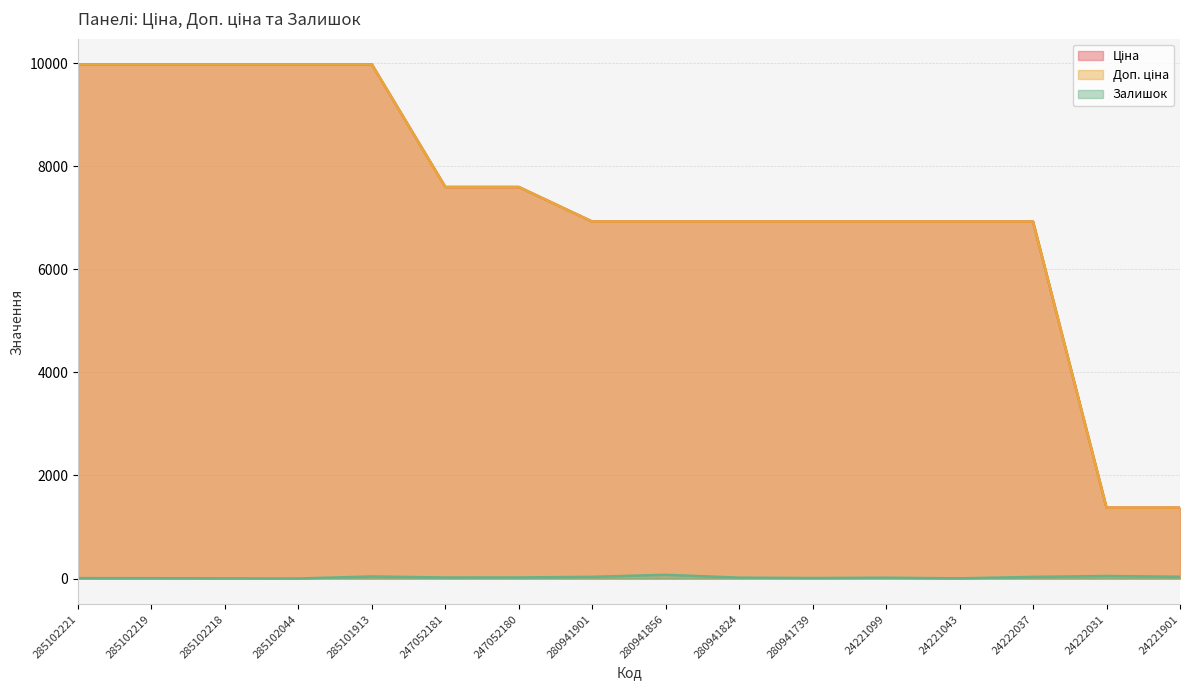

True or false: Ціна has a value of 13098.6 at 285102219.

False